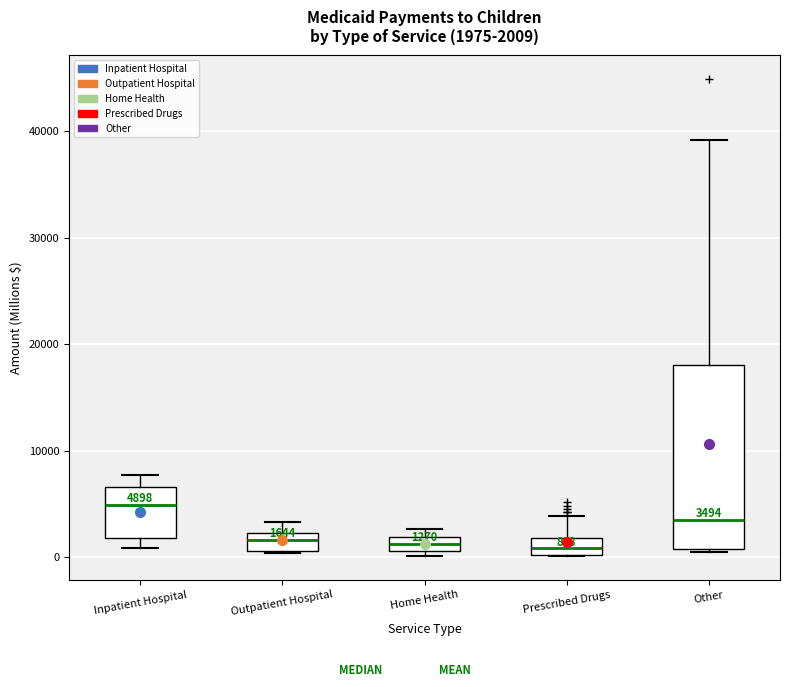

Which box is the tallest, from its lower edge to its upper edge?

Other